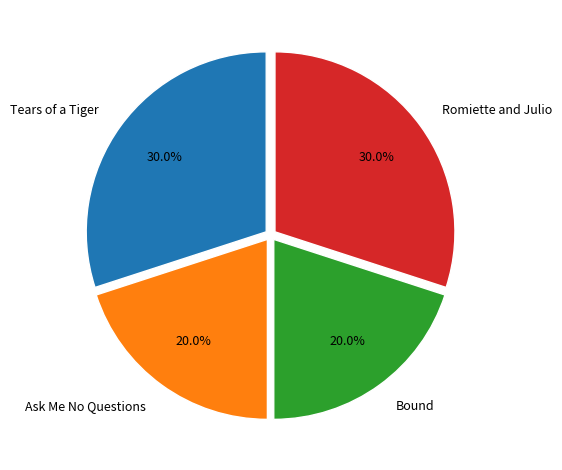

Is it true that Ask Me No Questions is 20% of the pie?

True